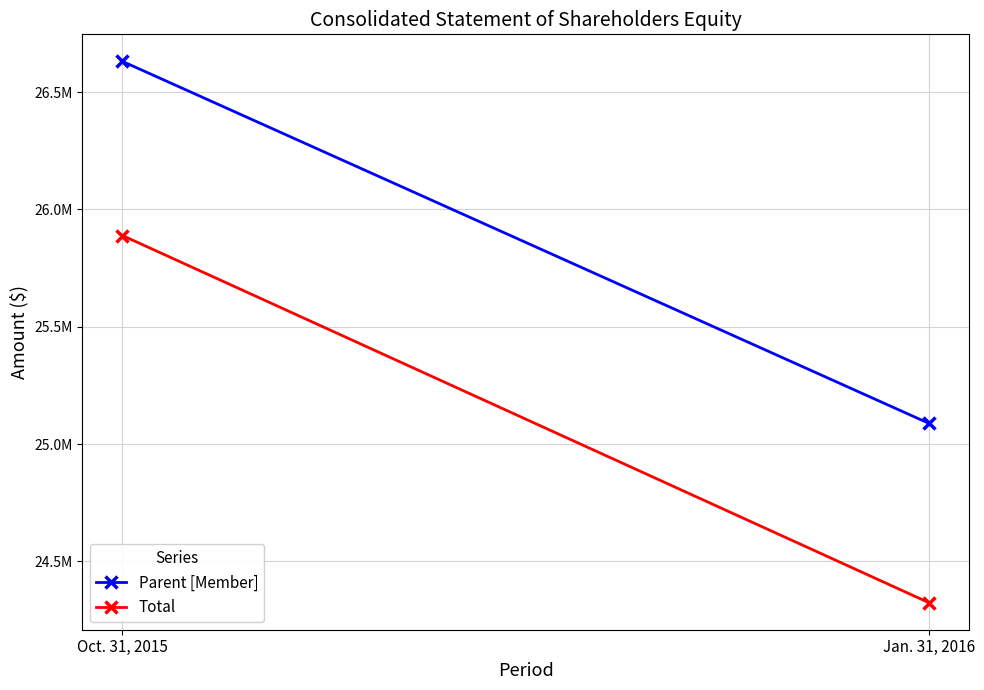

What is the average value of the Parent [Member] series?

25859426